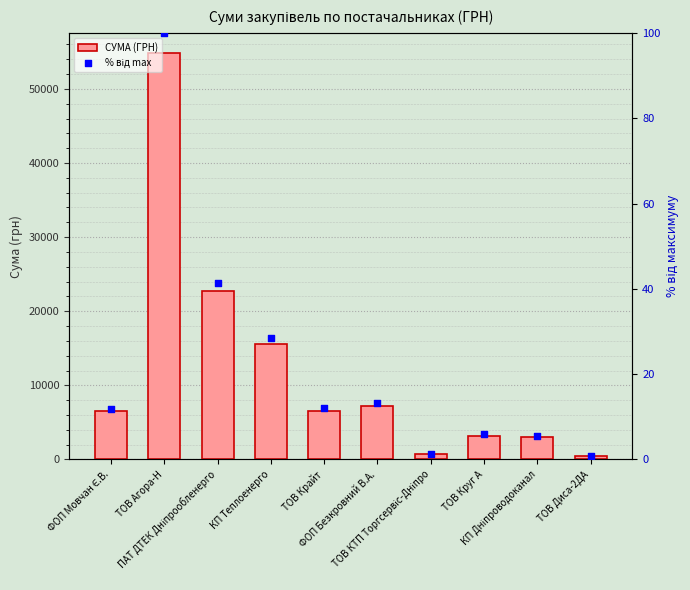

What is the total value across all series at ТОВ КТП Торгсервіс-Дніпро?

716.8